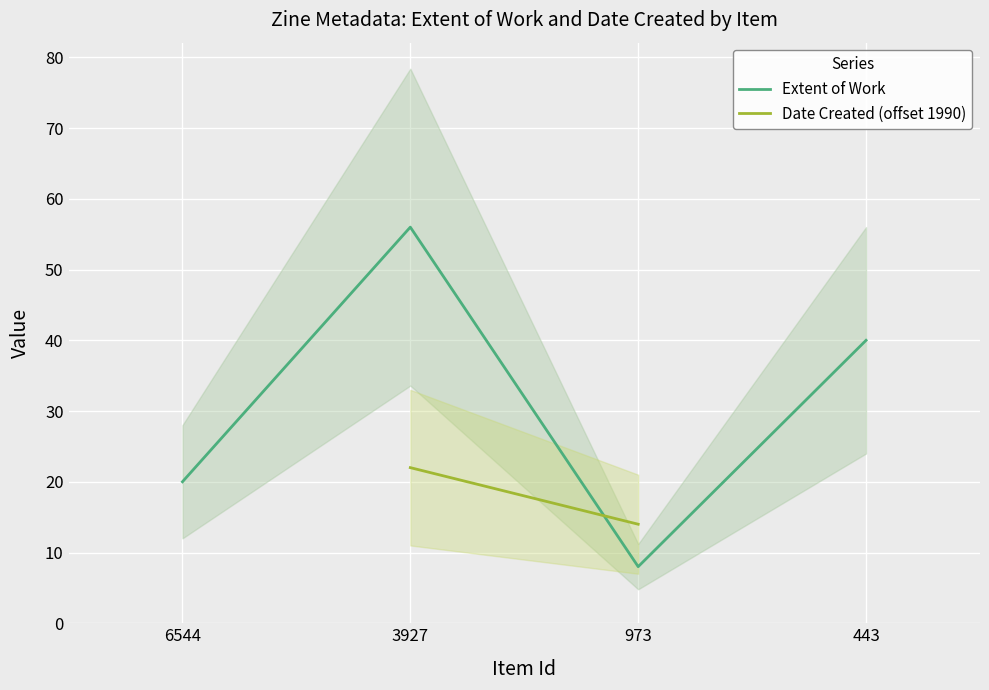

Where is Extent of Work nearest to the value 32?

443